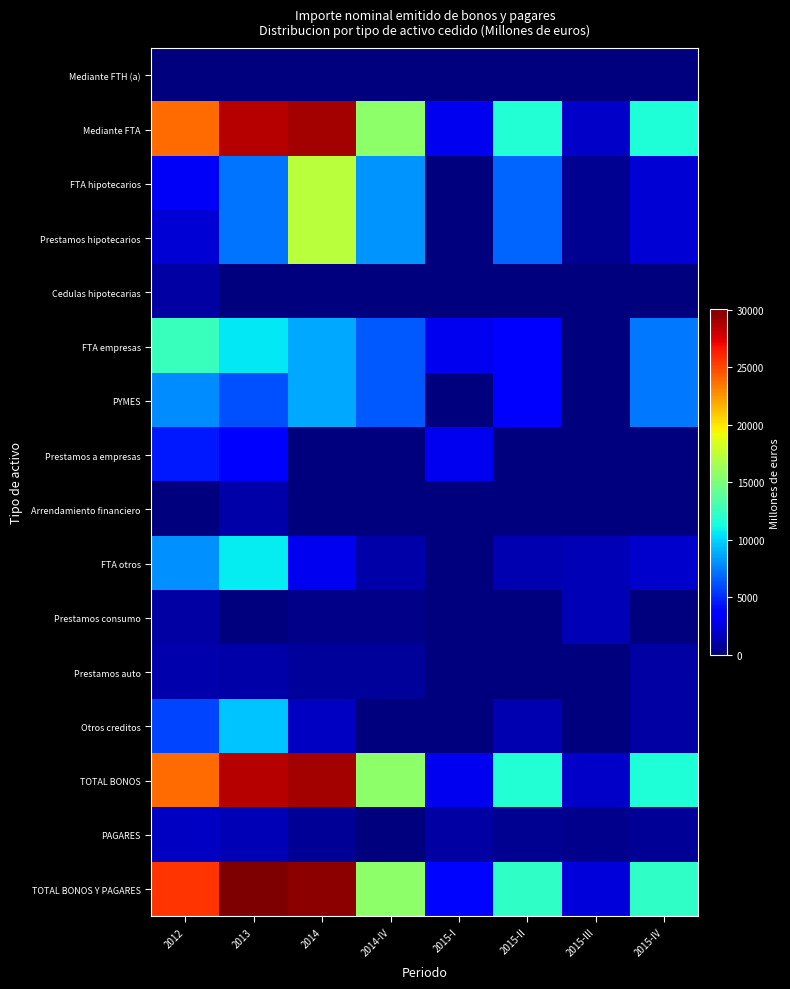

How many series are shown in this chart?

16